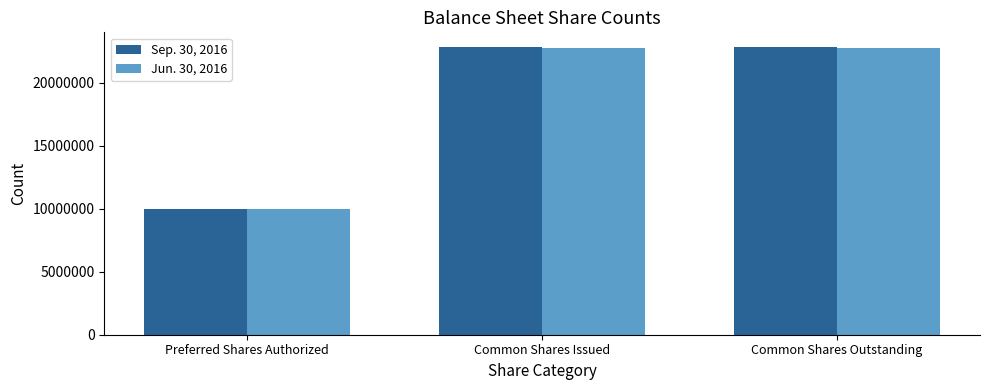

What is the total value across all series at Common Shares Outstanding?

45585519